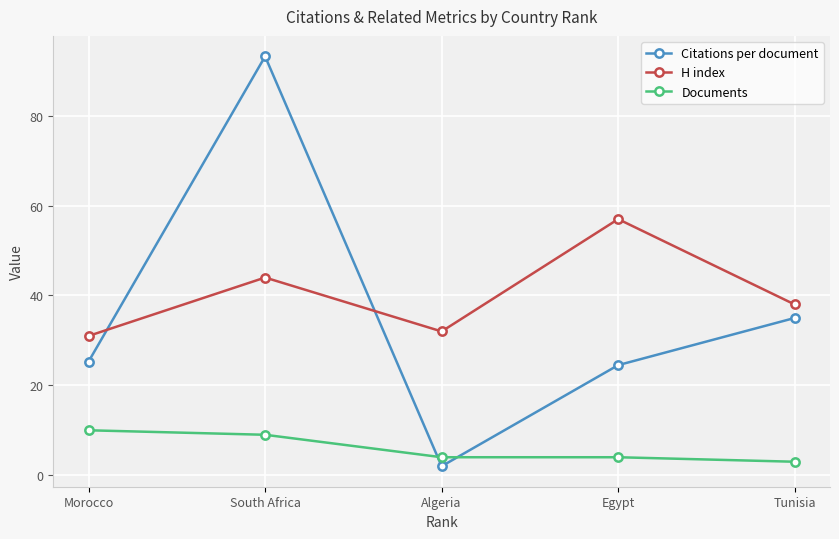

Reading left to right, extract all data points from this chart.

Citations per document: 25.3	93.2	2.0	24.5	35.0
H index: 31.0	44.0	32.0	57.0	38.0
Documents: 10.0	9.0	4.0	4.0	3.0